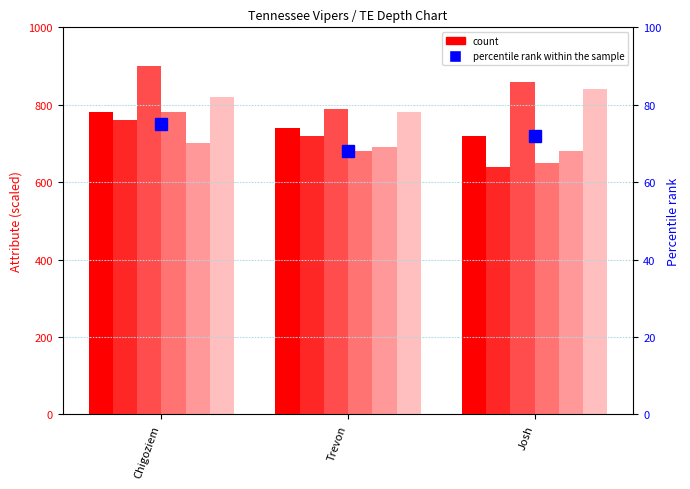

Reading right to left, extract all data points from this chart.

ovr: 720	740	780
strength: 640	720	760
speed: 860	790	900
agility: 650	680	780
stamina: 680	690	700
catching: 840	780	820